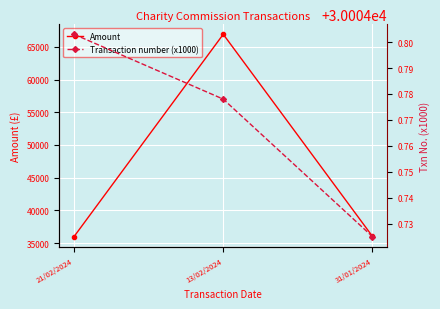

What is the sum of all Amount values?

138943.5